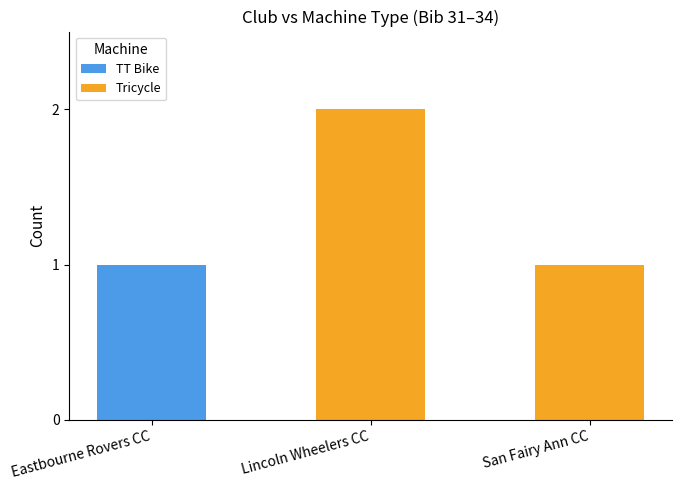

True or false: TT Bike has a value of 2 at Eastbourne Rovers CC.

False